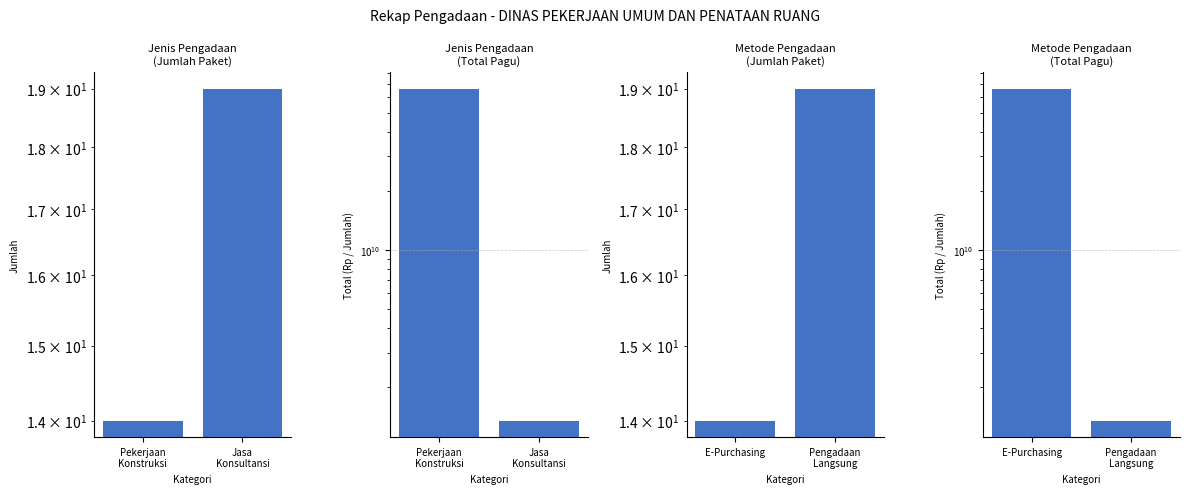

At Jasa
Konsultansi, list the series in order from smallest to largest.

Jenis Pengadaan
(Jumlah Paket), Metode Pengadaan
(Jumlah Paket), Jenis Pengadaan
(Total Pagu), Metode Pengadaan
(Total Pagu)